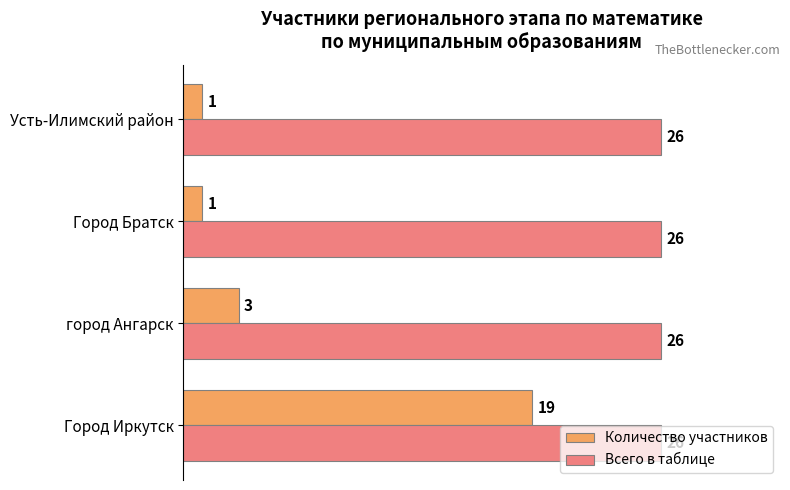

Rank the series at город Ангарск from highest to lowest value.

Всего в таблице, Количество участников